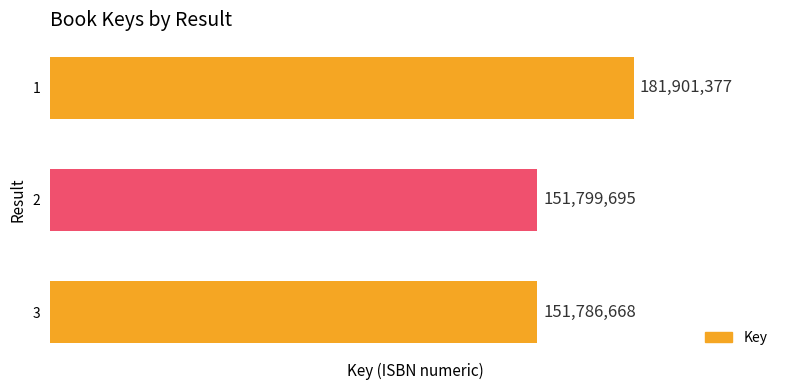

How many bars are there in total?

3